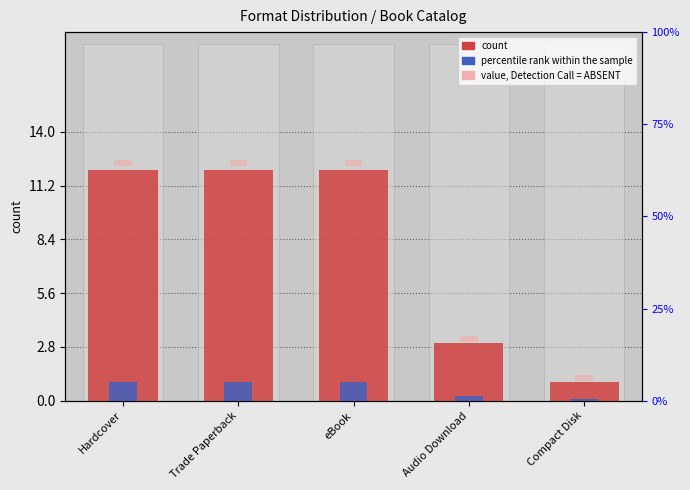

What is the label of the 1st bar from the right?

Compact Disk